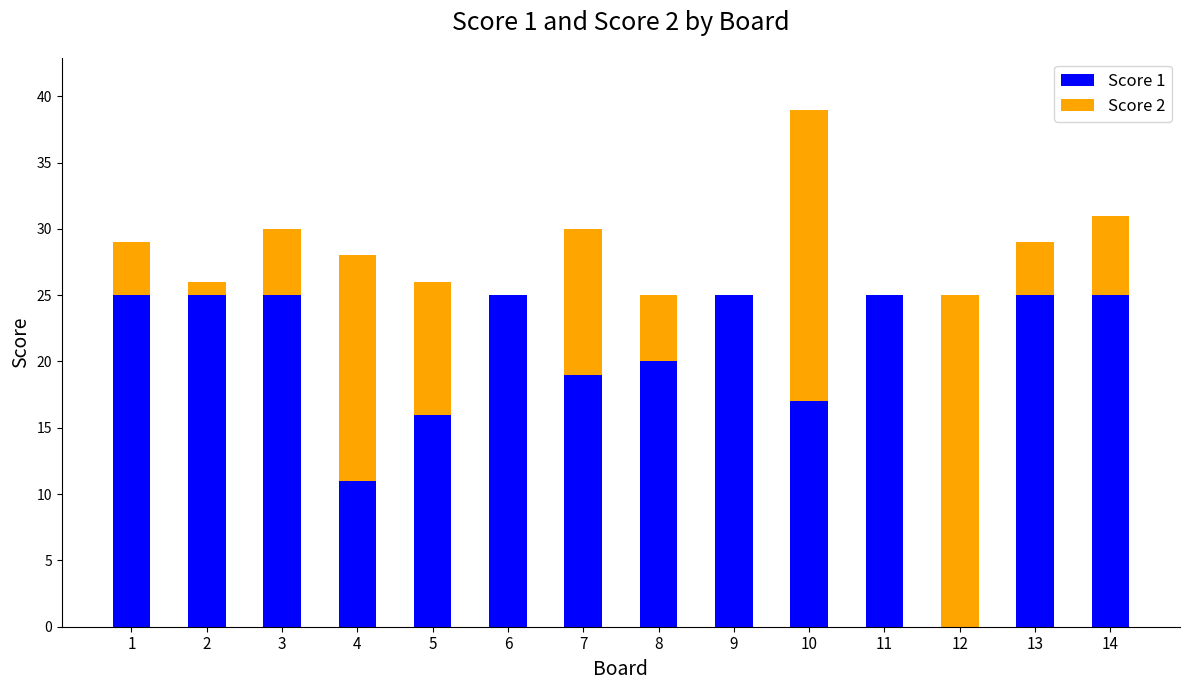

What value does the Score 1 series have at 10, to the nearest 5?

15